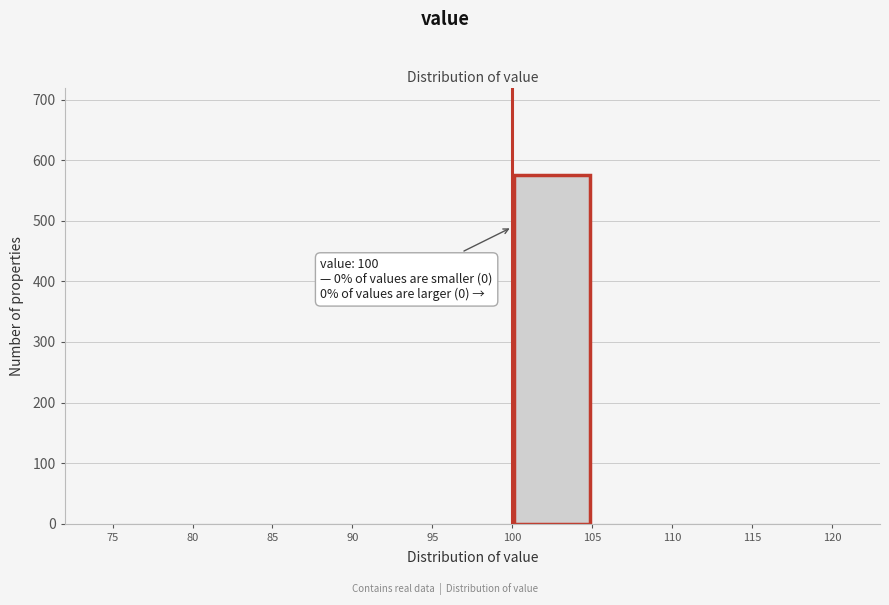

Over which range of the x-axis is the bar tallest?

100 to 105